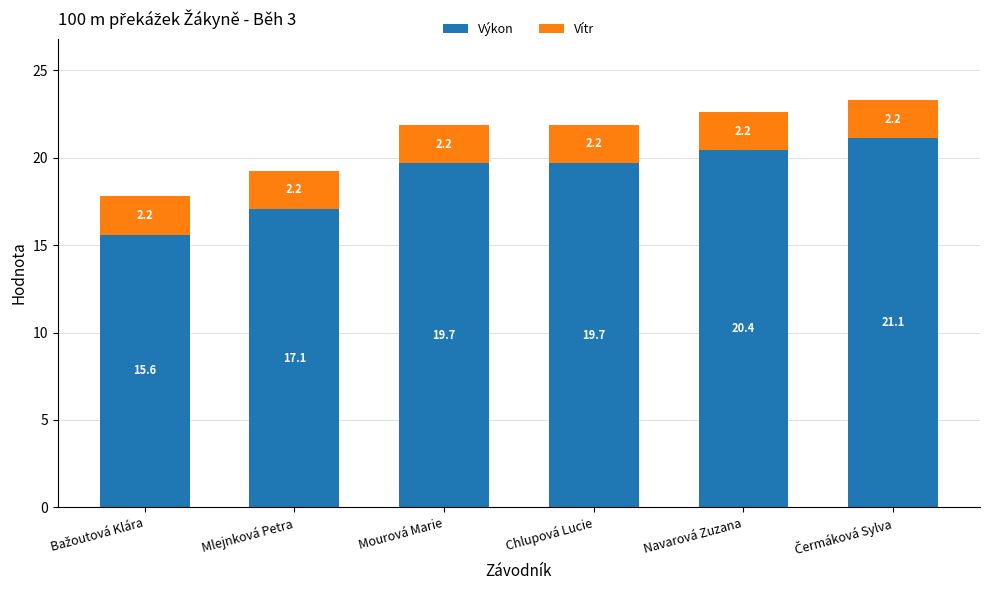

The value of Výkon at Mlejnková Petra is 17.1. True or false?

True